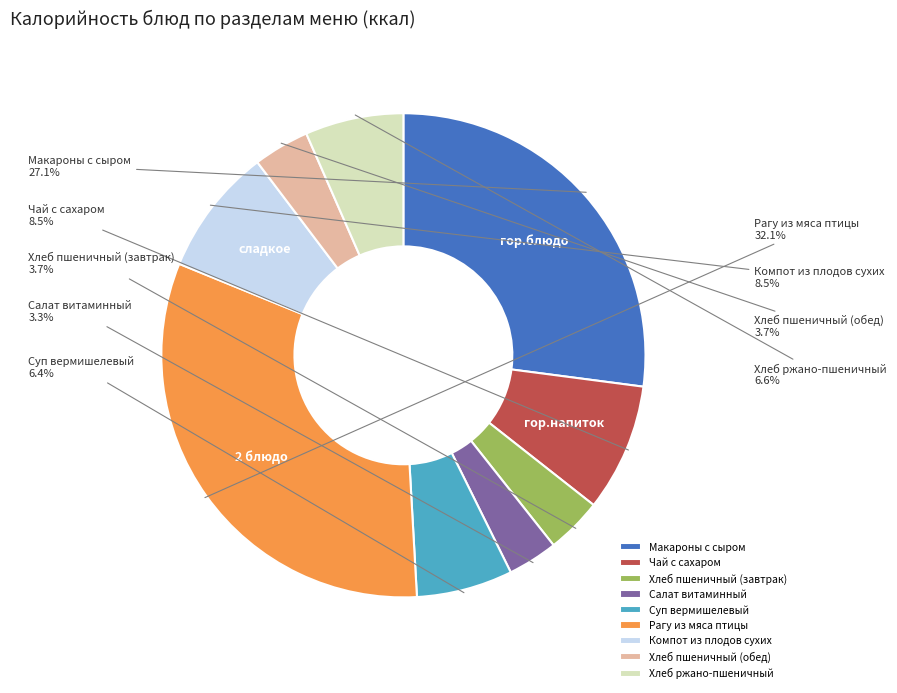

Which slice is the largest?

Рагу из мяса птицы